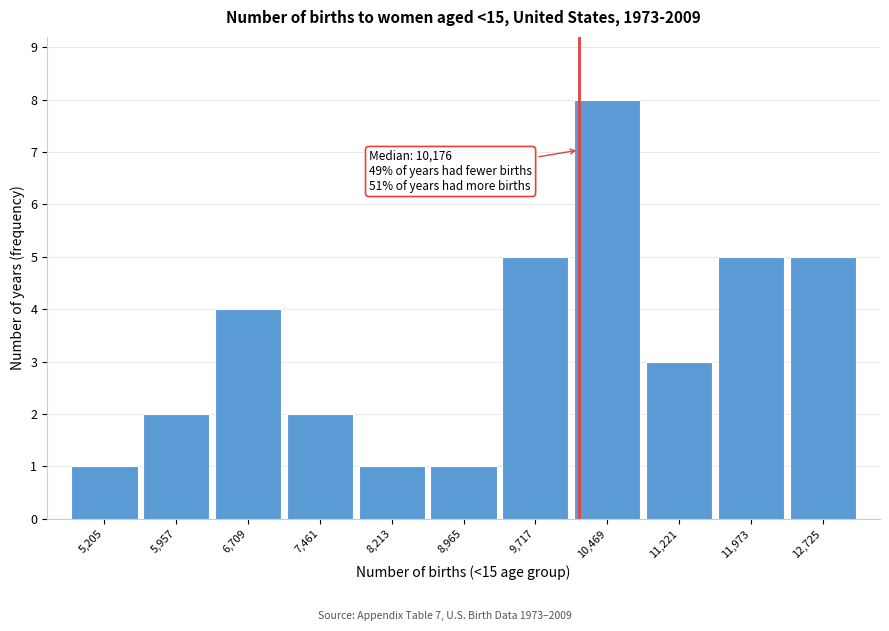

Which range on the x-axis has the tallest bar?

10100 to 10800